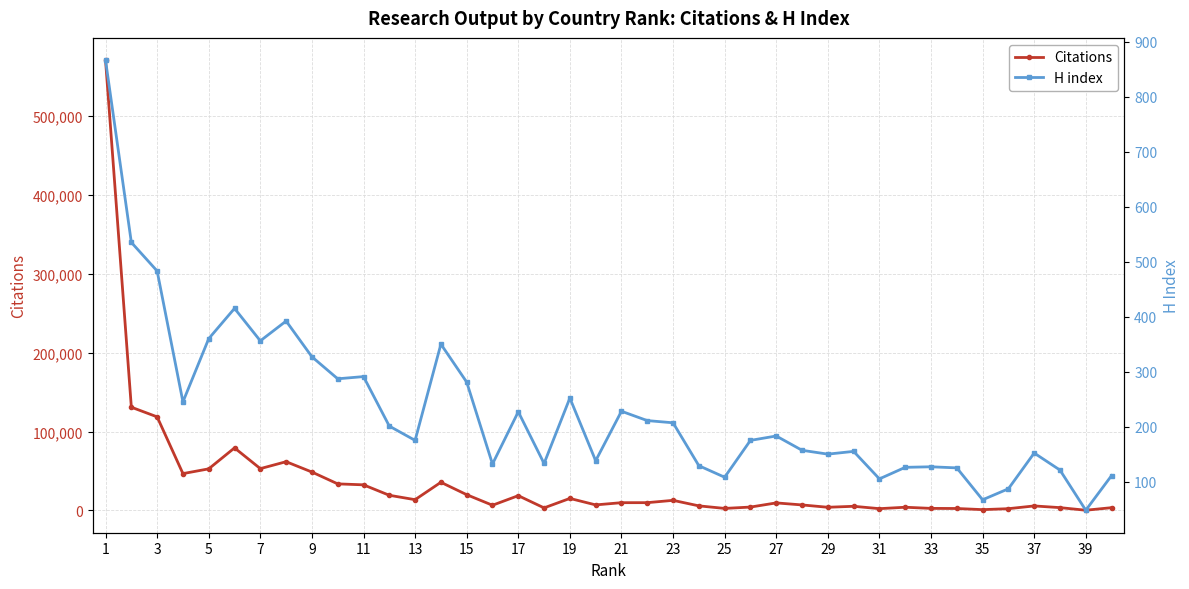

What is the highest value of the Citations series?

570911